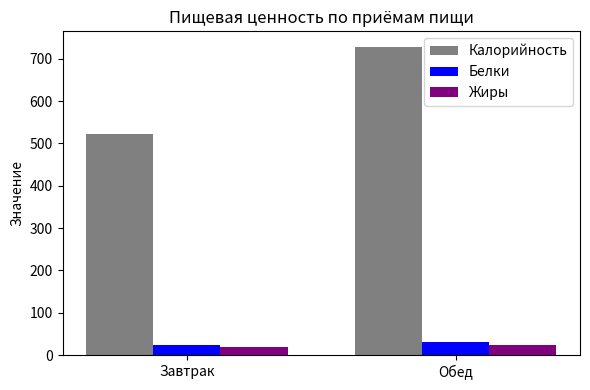

What is the spread (max minus min) of values at Обед?

705.0